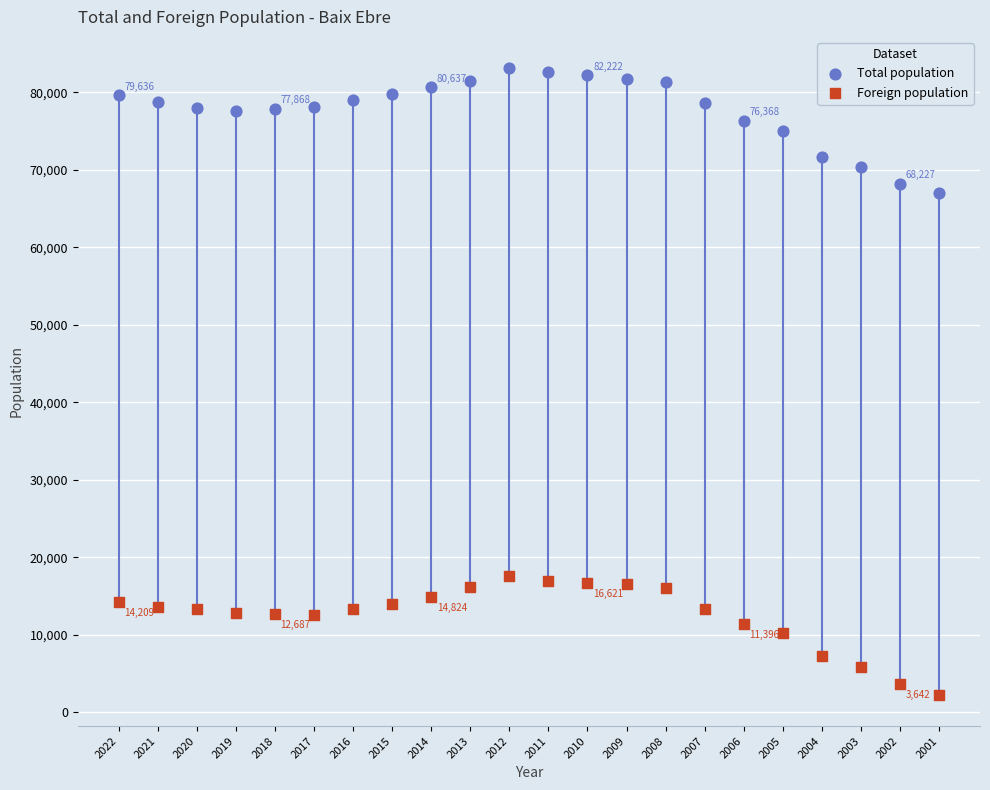

Which series has the largest Y range (max minus min)?

Total population